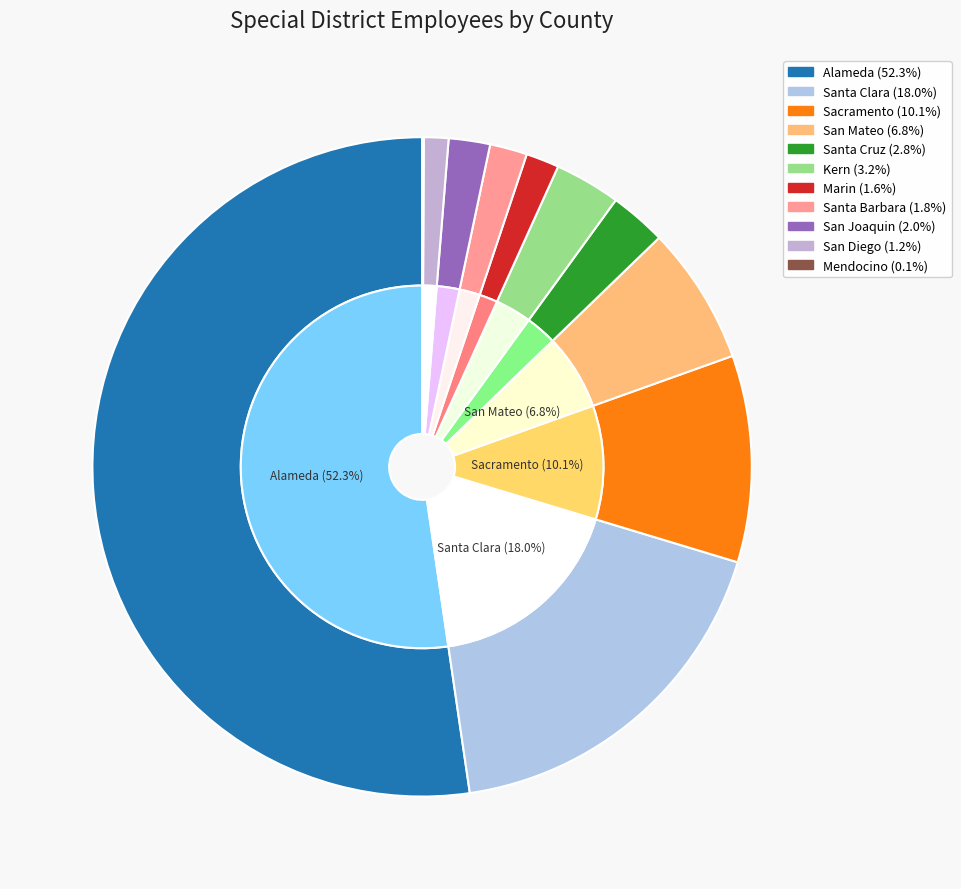

Is it true that Mendocino is 0% of the pie?

True